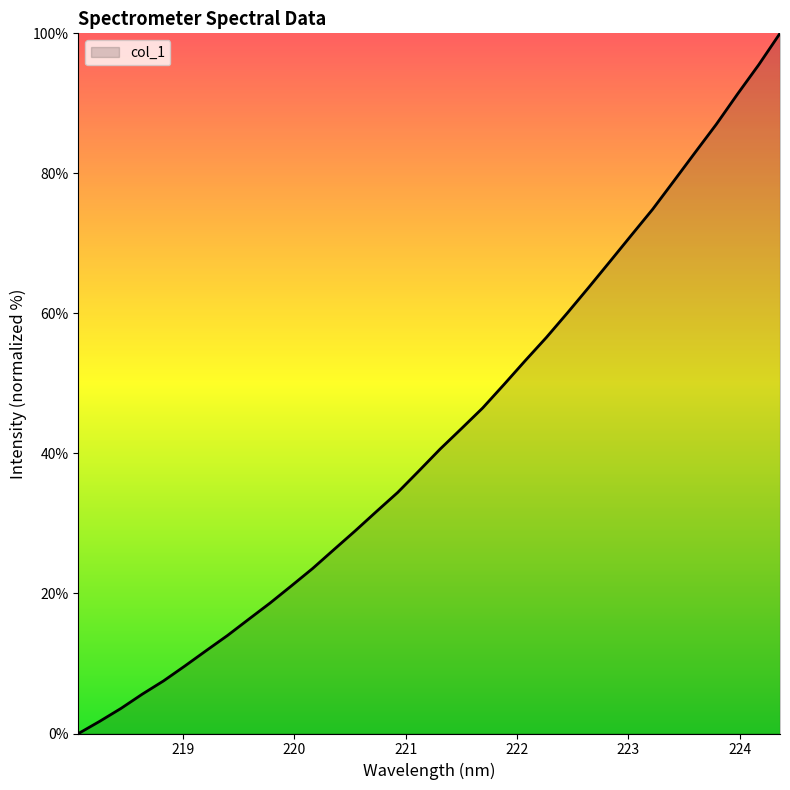

What is the greatest value displayed?

100.0